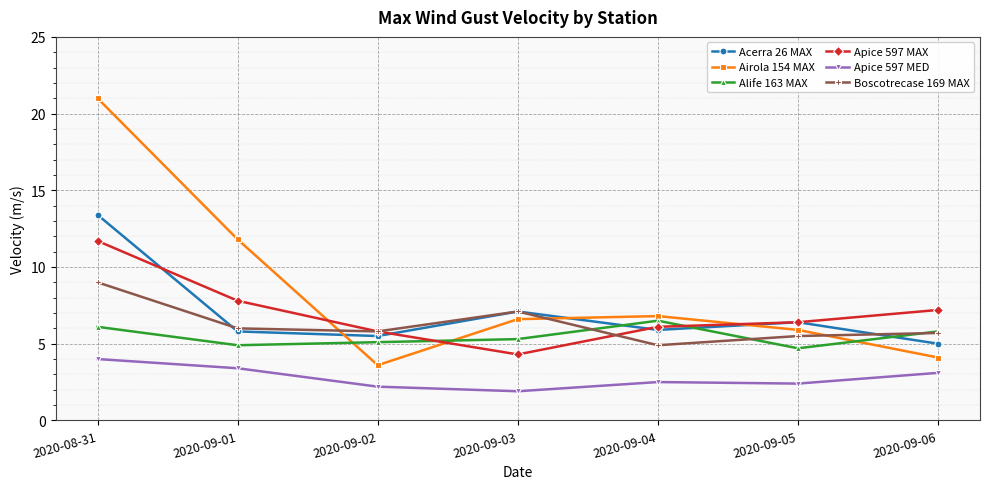

What is the greatest value displayed?

21.0